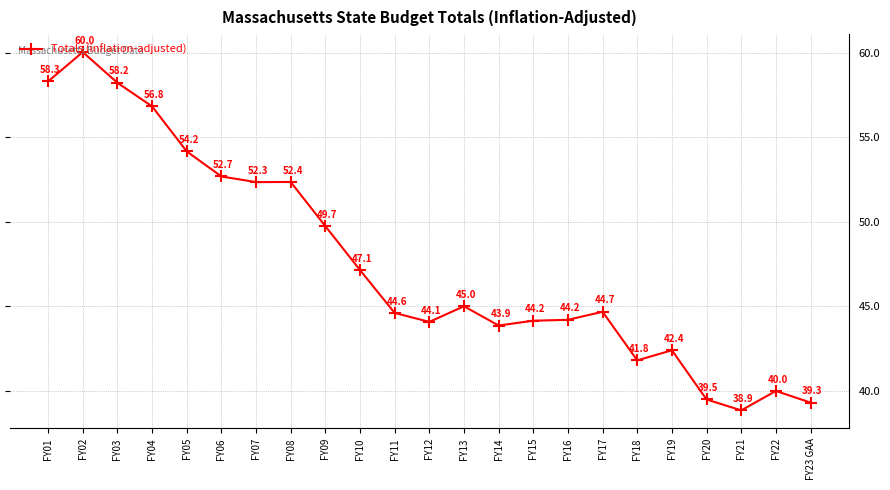

Reading left to right, transcribe all the data shown in this chart.

FY01=58.3	FY02=60.0	FY03=58.2	FY04=56.8	FY05=54.2	FY06=52.7	FY07=52.3	FY08=52.4	FY09=49.7	FY10=47.1	FY11=44.6	FY12=44.1	FY13=45.0	FY14=43.9	FY15=44.2	FY16=44.2	FY17=44.7	FY18=41.8	FY19=42.4	FY20=39.5	FY21=38.9	FY22=40.0	FY23 GAA=39.3